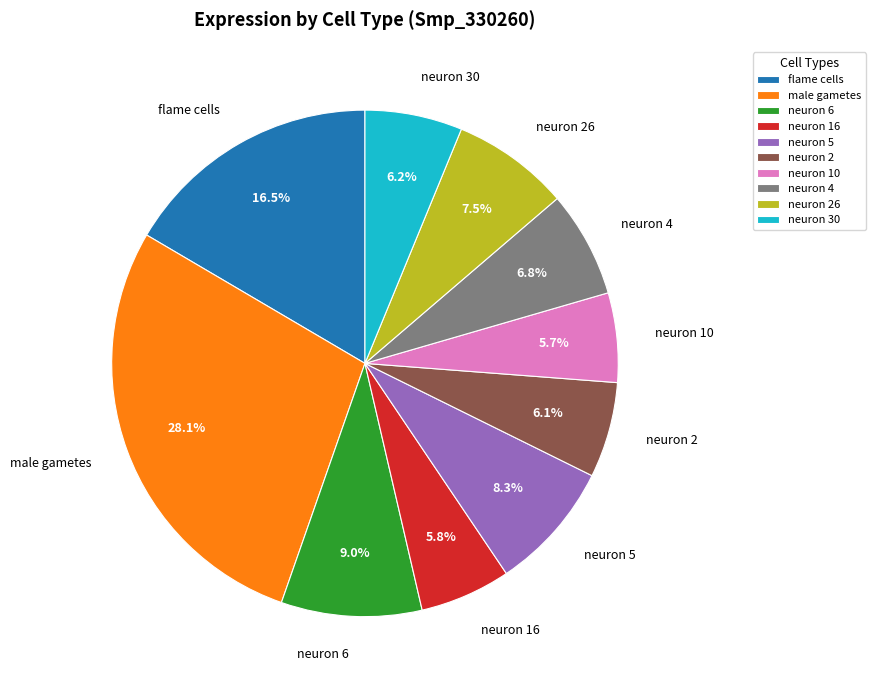

How many segments does this pie chart have?

10